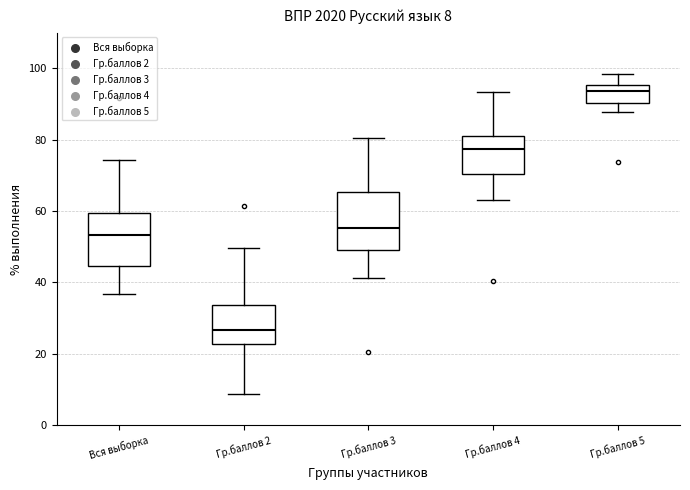

Which box has the highest median line?

Гр.баллов 5